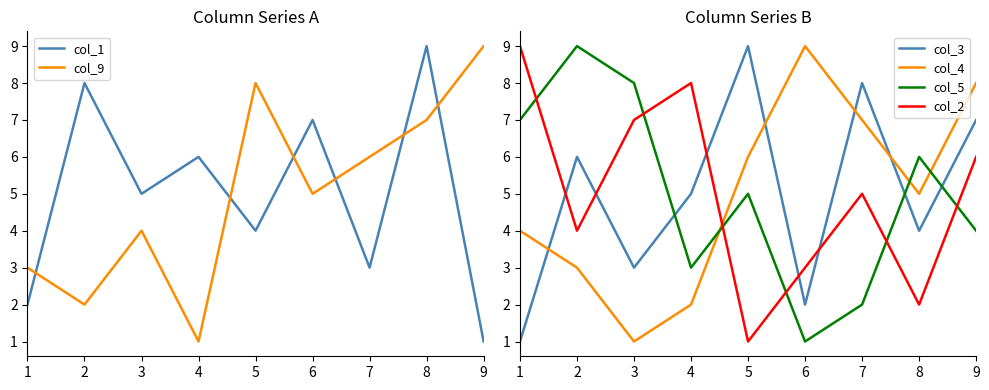

Reading left to right, extract all data points from this chart.

col_1: 1=2	2=8	3=5	4=6	5=4	6=7	7=3	8=9	9=1
col_9: 1=3	2=2	3=4	4=1	5=8	6=5	7=6	8=7	9=9
col_3: 1=1	2=6	3=3	4=5	5=9	6=2	7=8	8=4	9=7
col_4: 1=4	2=3	3=1	4=2	5=6	6=9	7=7	8=5	9=8
col_5: 1=7	2=9	3=8	4=3	5=5	6=1	7=2	8=6	9=4
col_2: 1=9	2=4	3=7	4=8	5=1	6=3	7=5	8=2	9=6